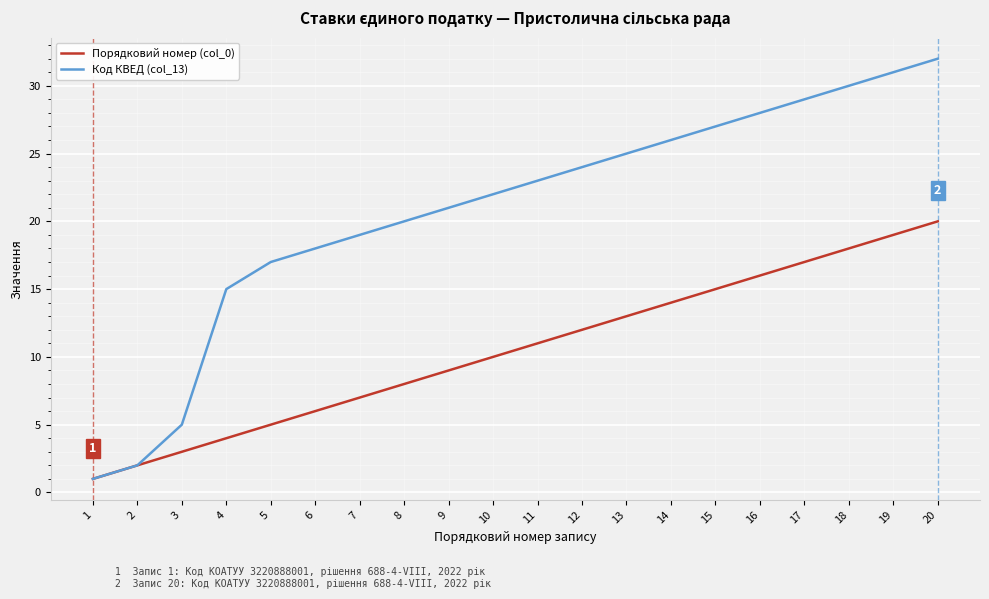

List the series in order of their peak value, lowest first.

Порядковий номер (col_0), Код КВЕД (col_13)